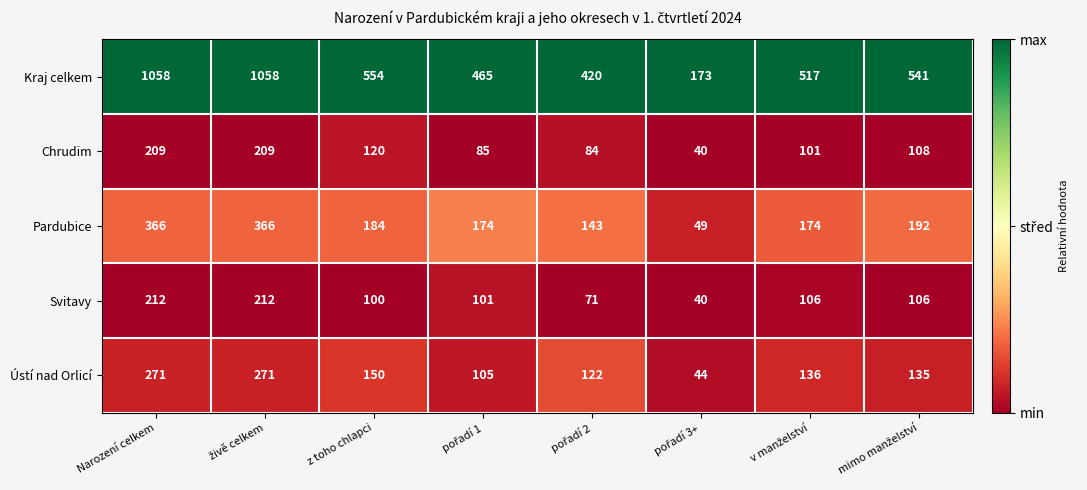

What is the sum of all Ústí nad Orlicí values?

1234